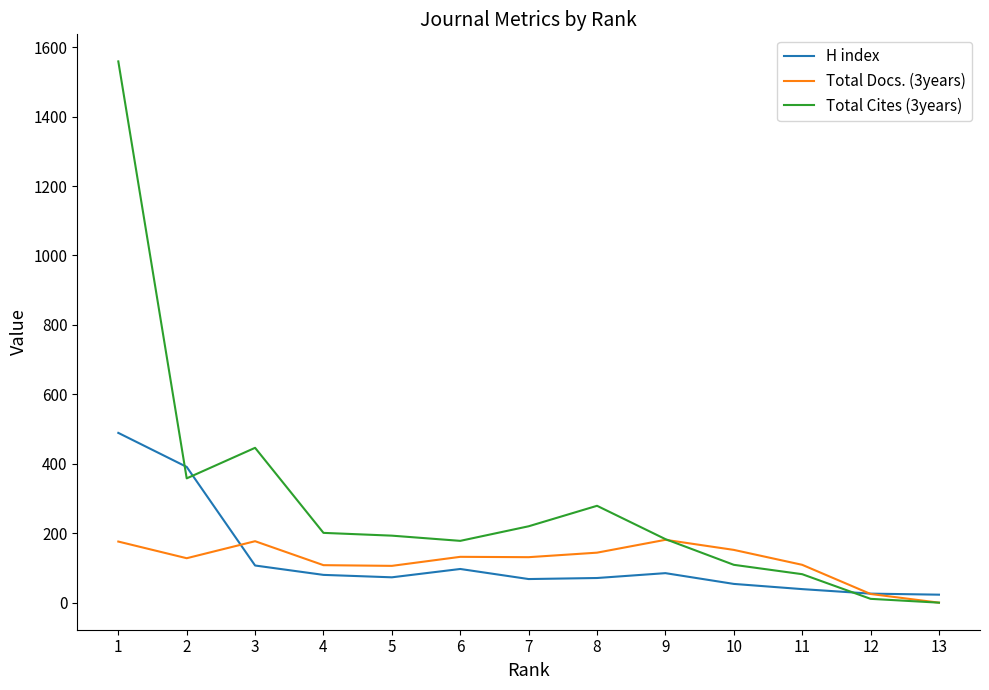

What is the difference between the H index values at 7 and 9?

17